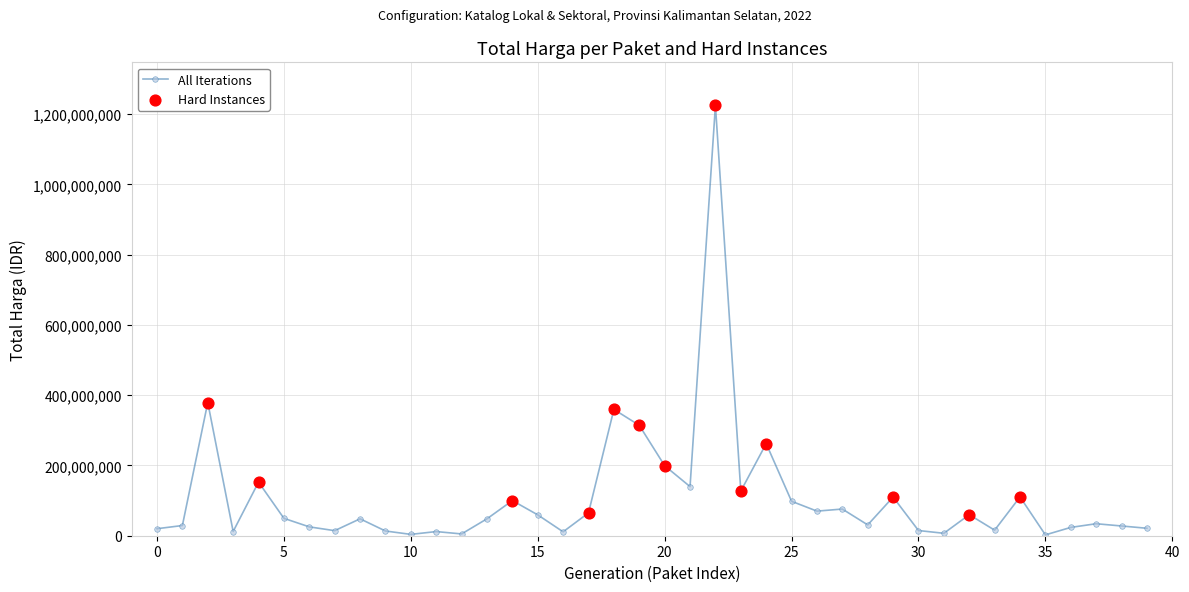

What is the average value?

109389879